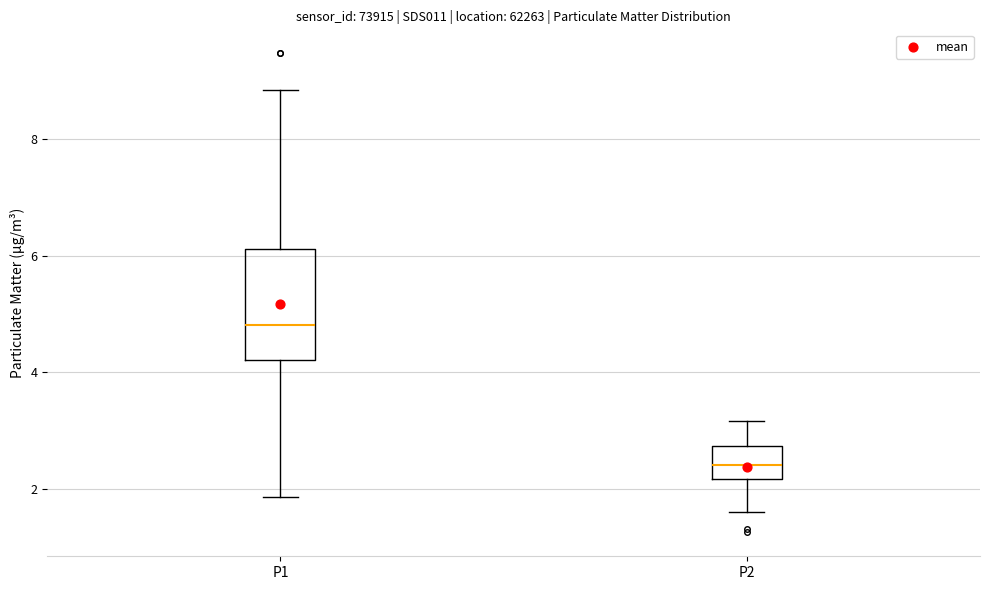

Which box is the tallest, from its lower edge to its upper edge?

P1